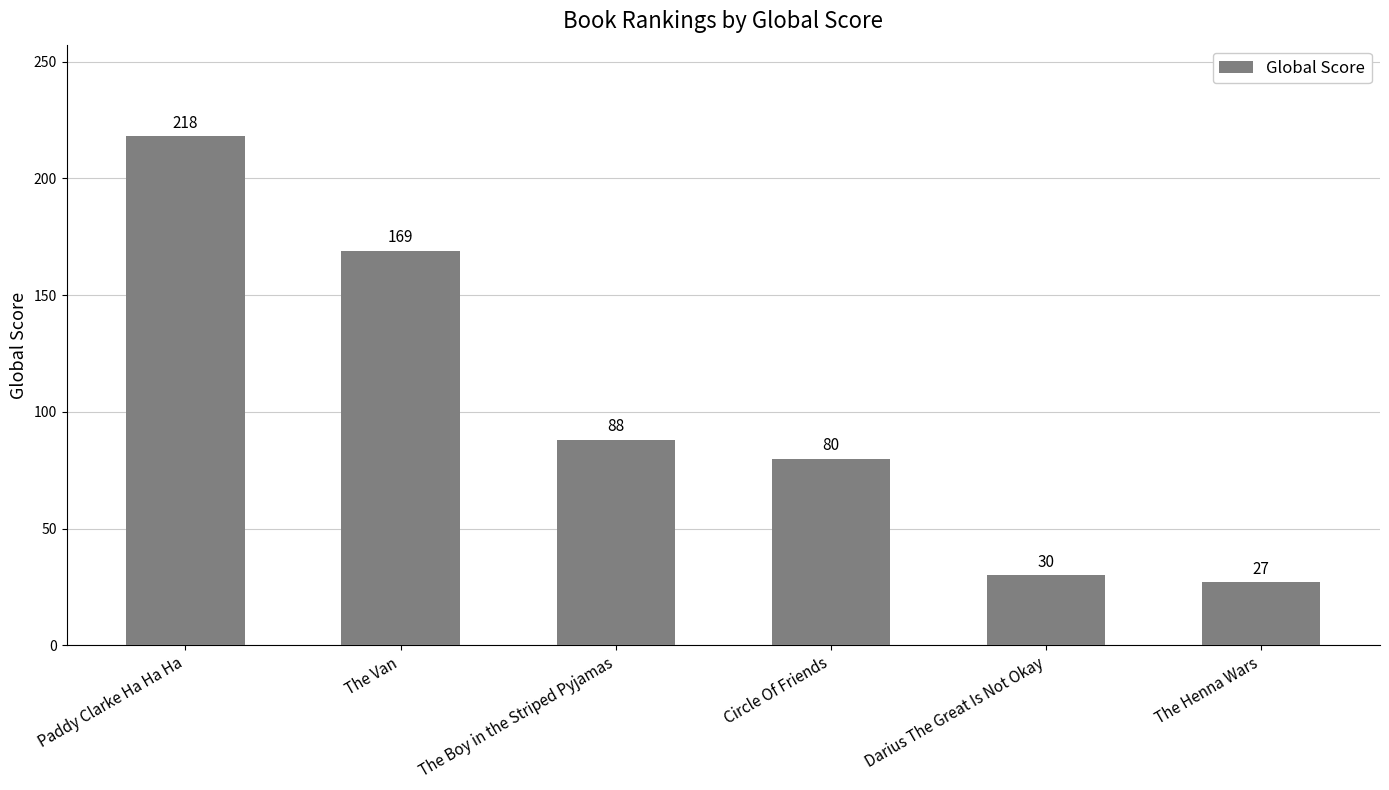

Reading left to right, extract all data points from this chart.

Paddy Clarke Ha Ha Ha=218	The Van=169	The Boy in the Striped Pyjamas=88	Circle Of Friends=80	Darius The Great Is Not Okay=30	The Henna Wars=27